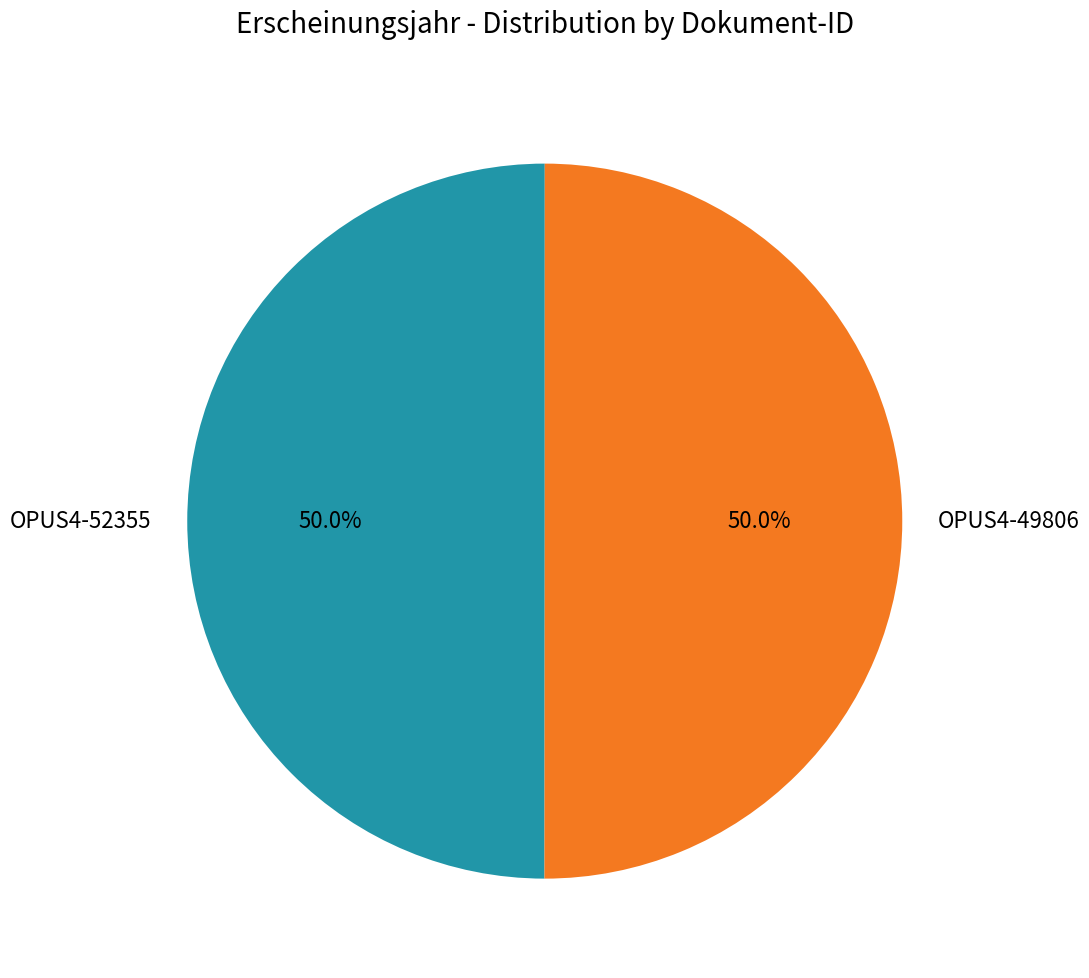

True or false: OPUS4-49806 accounts for 36% of the total.

False